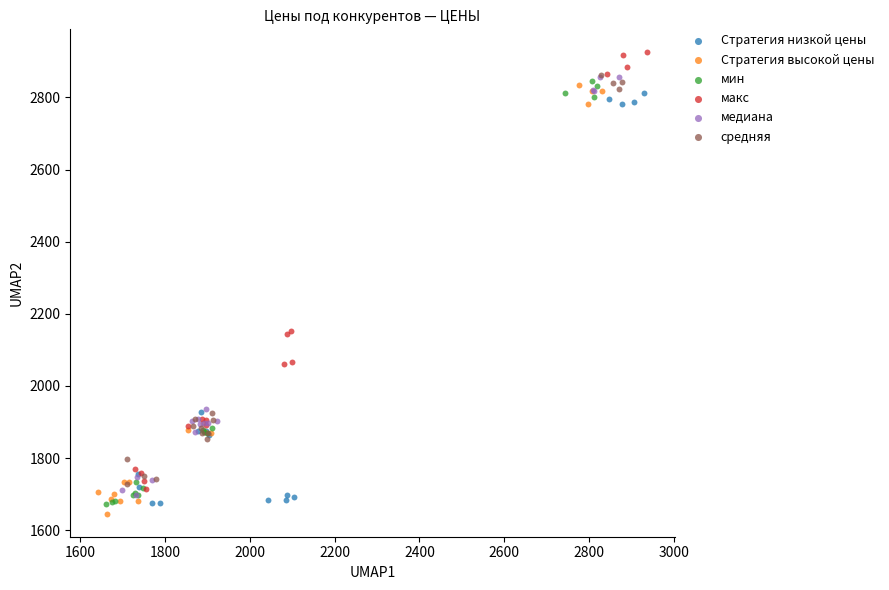

Which series has the largest Y range (max minus min)?

макс